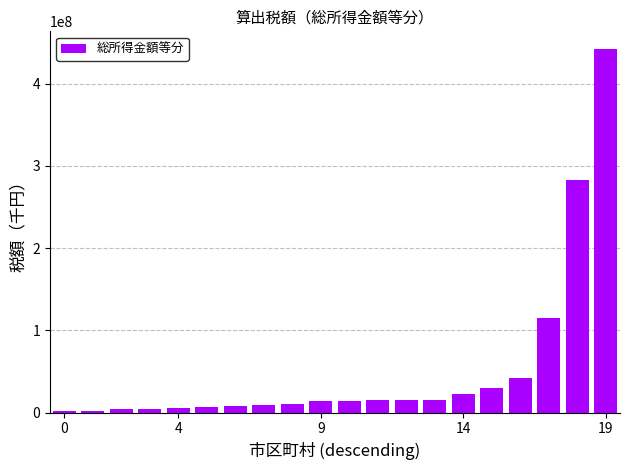

Does the chart contain stacked bars?

No